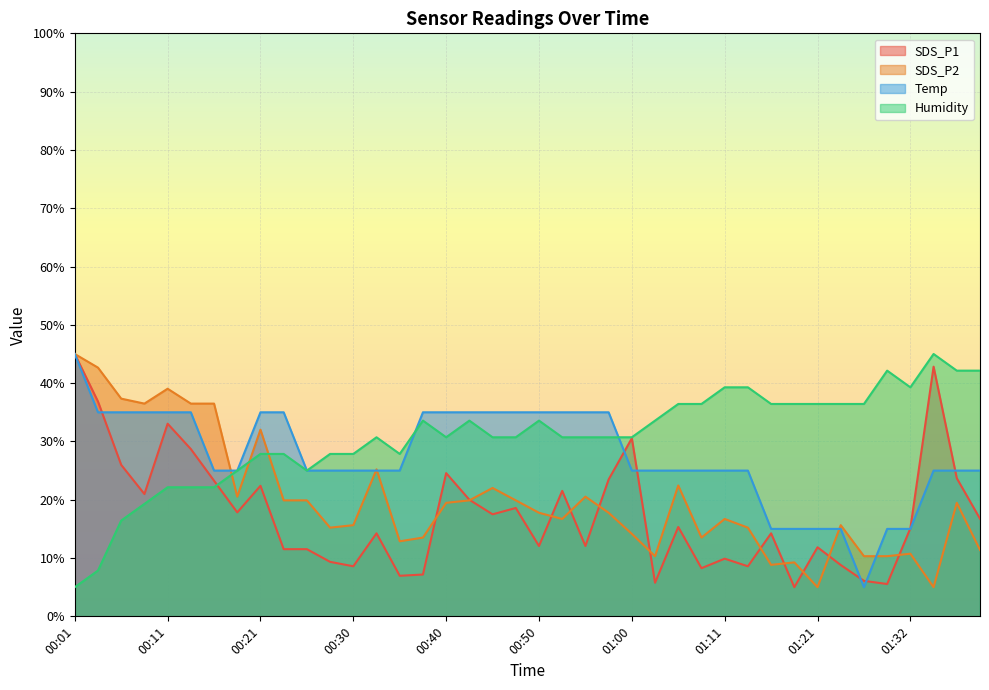

What position from the right is 01:16?

10